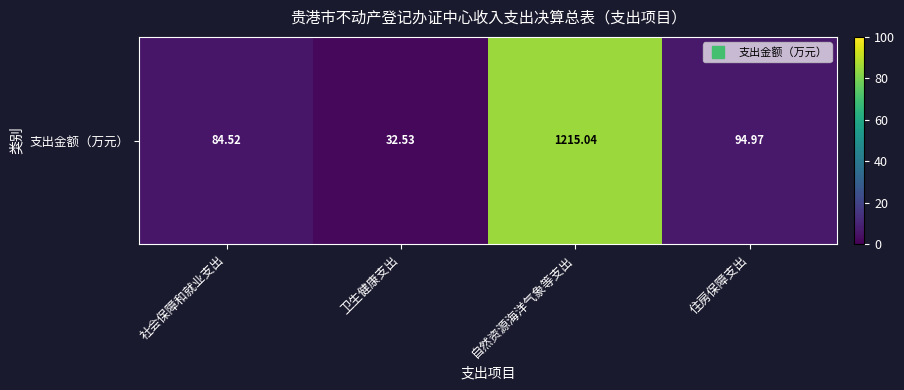

Reading left to right, list all the values displayed in this chart.

5.9	2.3	85.1	6.7